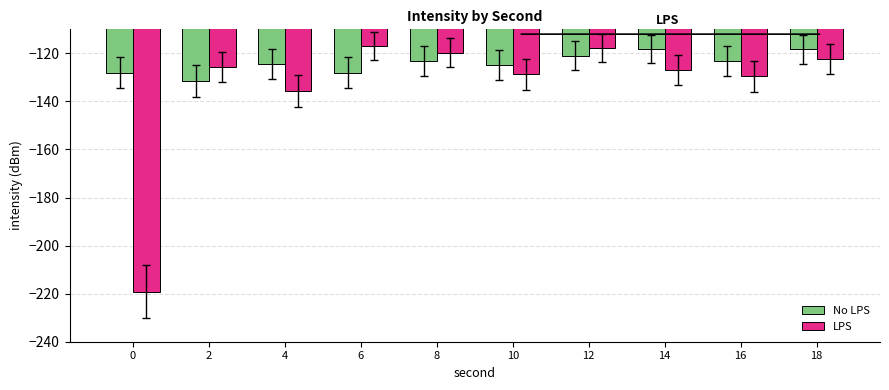

What is the highest value of the LPS series?

-117.1